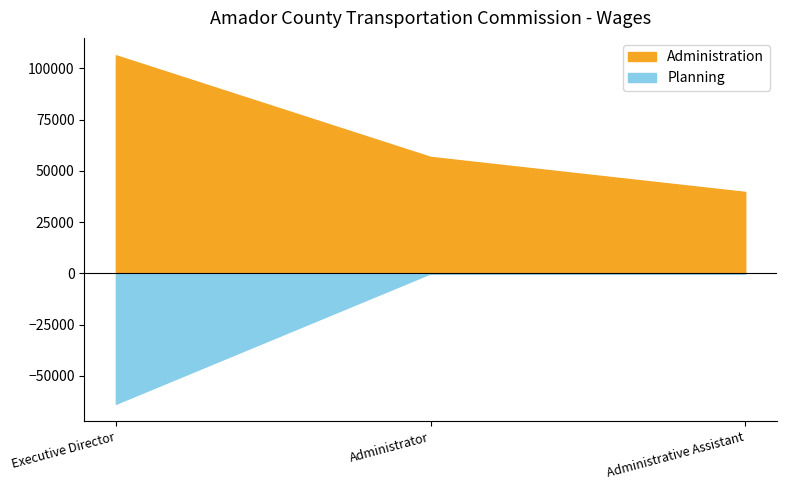

How many data points in Administration are above 56814?

1